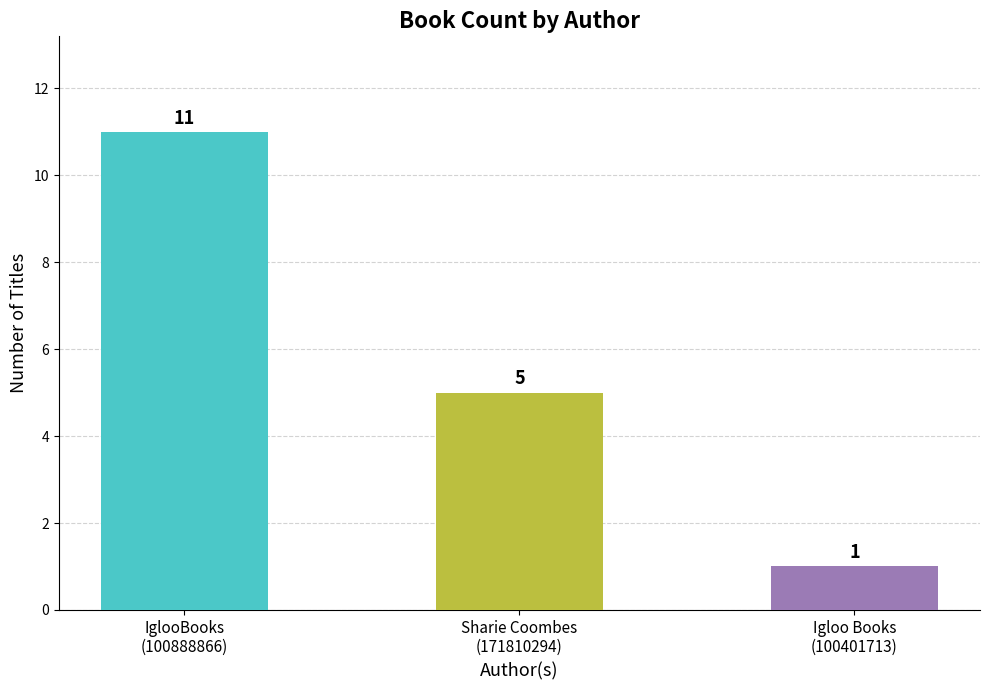

What is the change in value from IglooBooks
(100888866) to Igloo Books
(100401713)?

-10